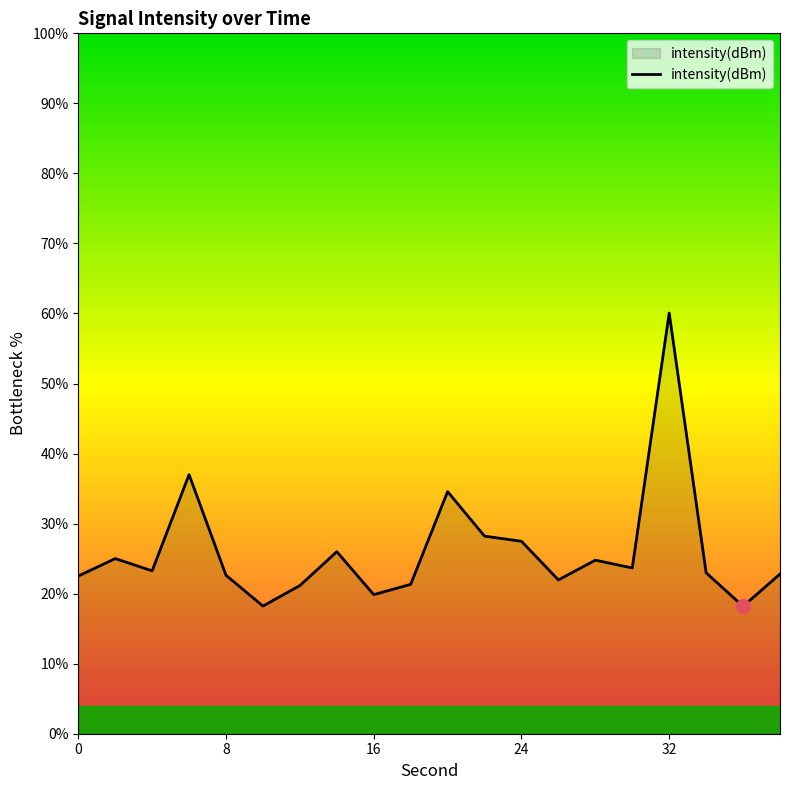

What is the smallest value displayed?

18.2